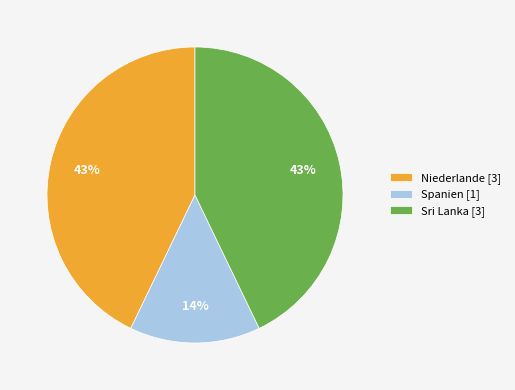

Do Niederlande [3] and Sri Lanka [3] together represent more than half of the pie?

Yes